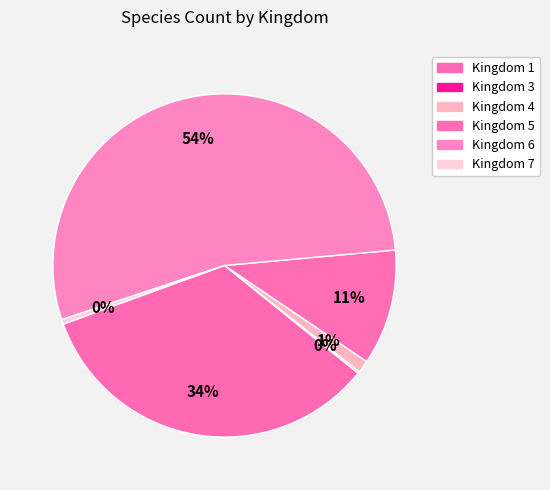

Does Kingdom 5 represent more than half of the total?

No